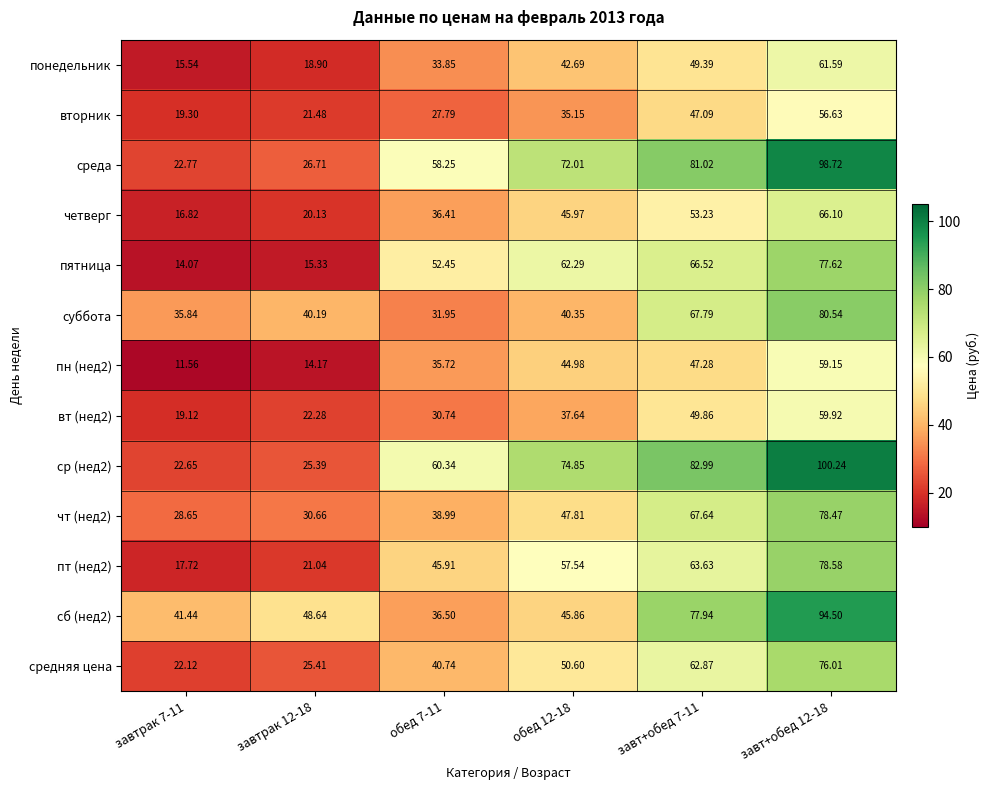

Is the value of средняя цена at обед 7-11 greater than the value of понедельник at обед 7-11?

Yes